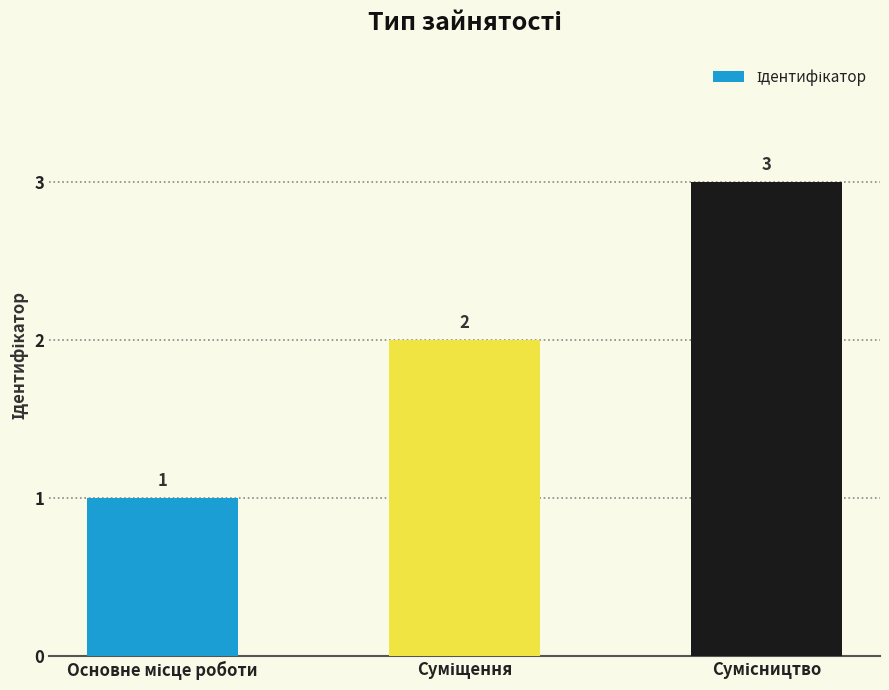

Count the values in the range 1 to 3.

3